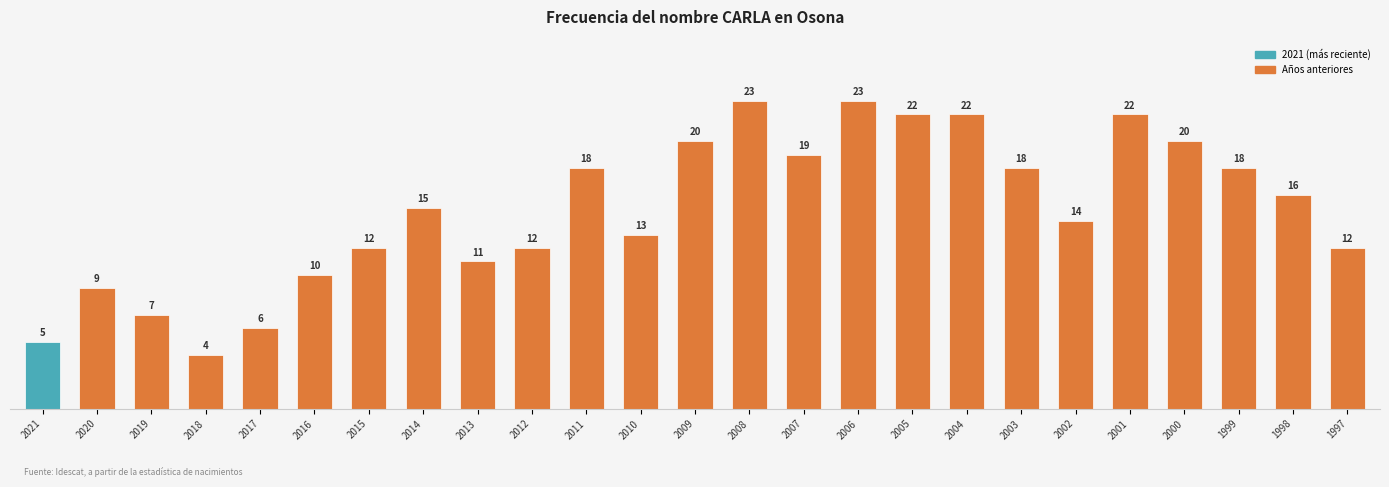

What is the value of the 2nd bar from the left?

9